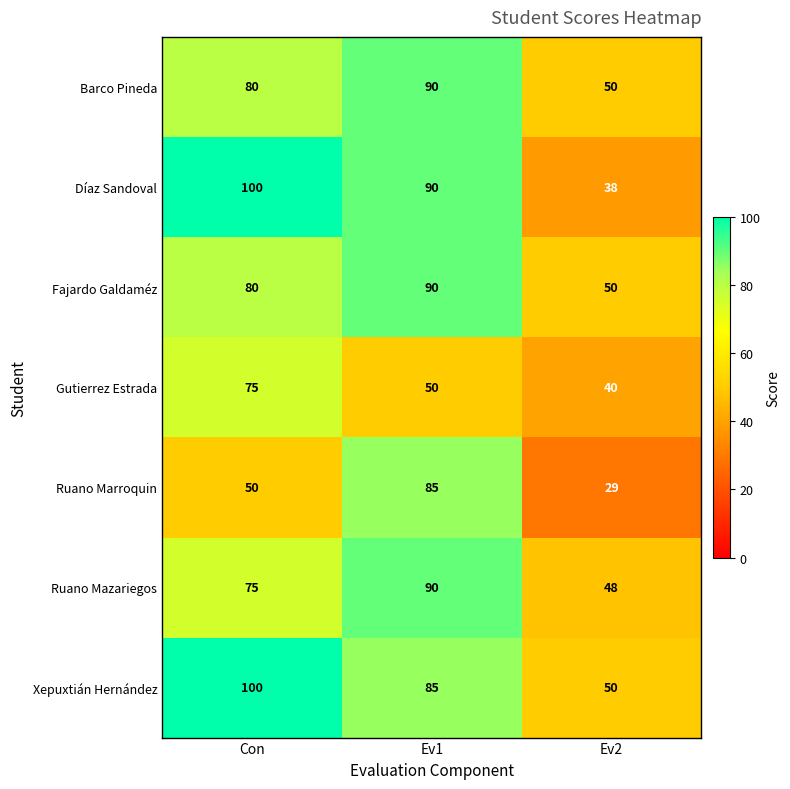

List the labels in order of Díaz Sandoval value, smallest first.

Ev2, Ev1, Con